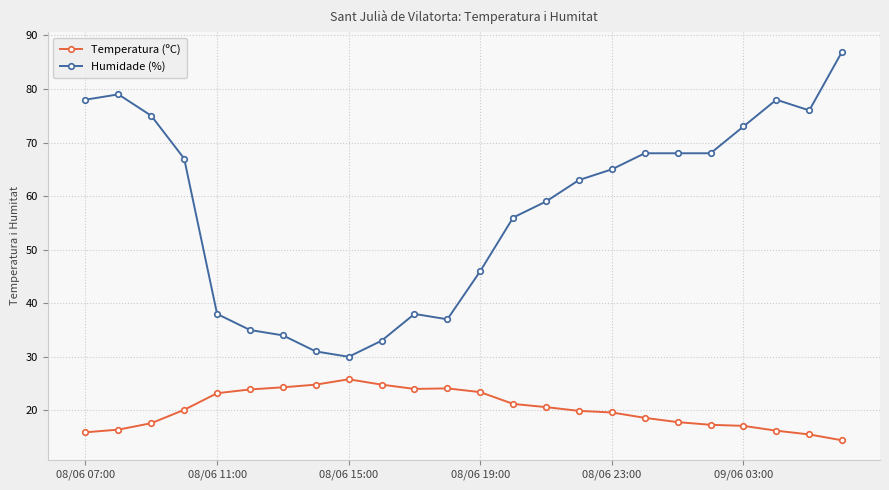

Which series has the largest total across all categories?

Humidade (%)